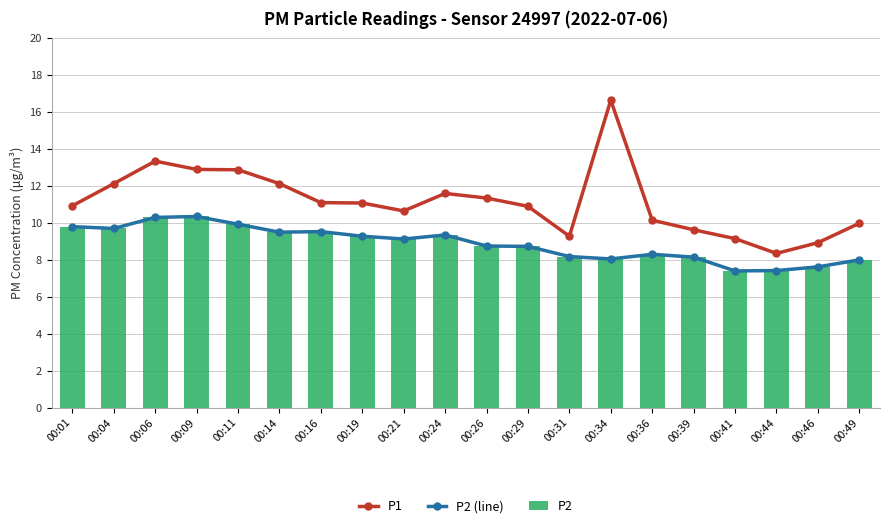

Between 00:06 and 00:11, which is larger?

00:06